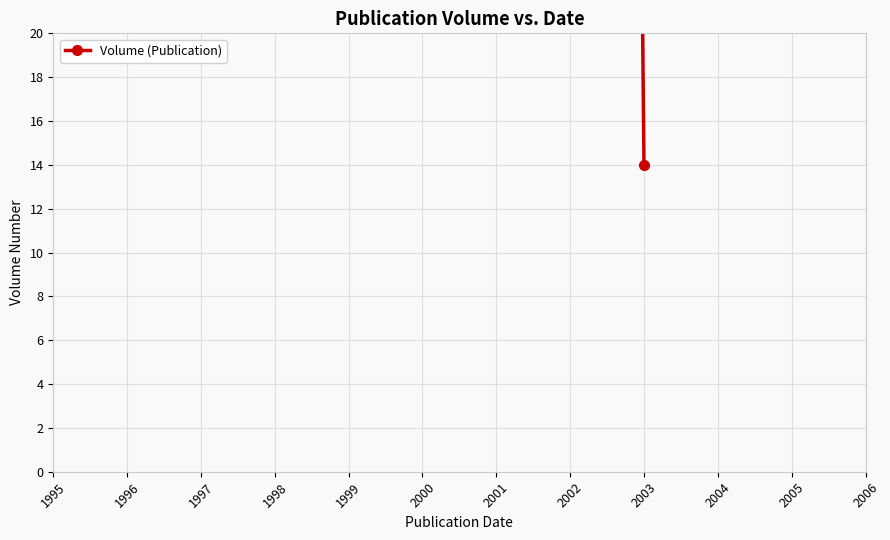

Count the values in the range 14 to 1997.

2